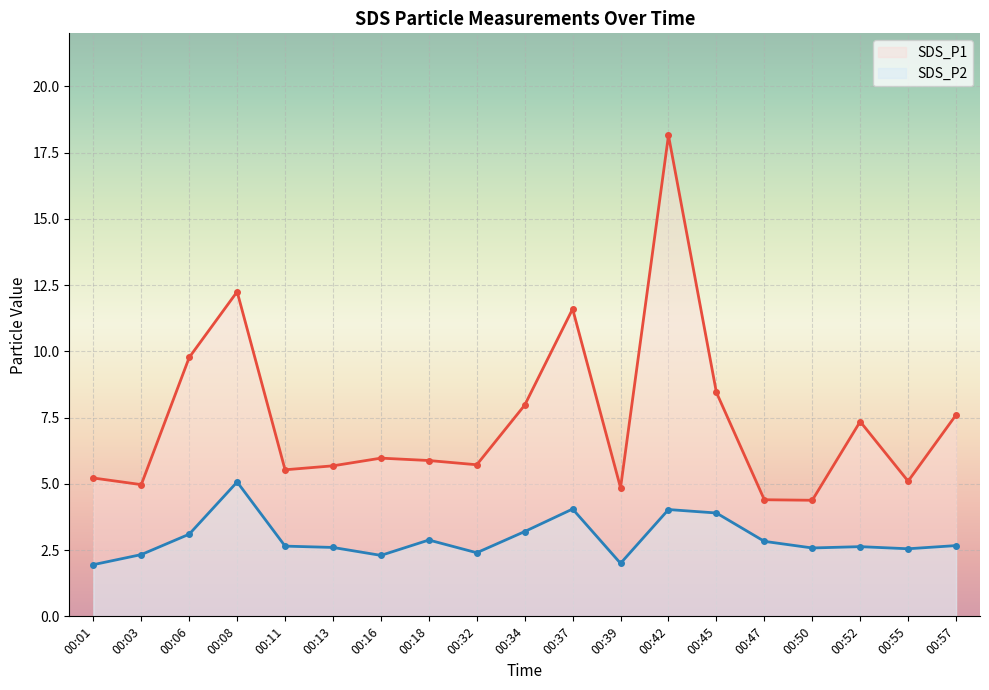

Rank the series at 00:03 from highest to lowest value.

SDS_P1, SDS_P2